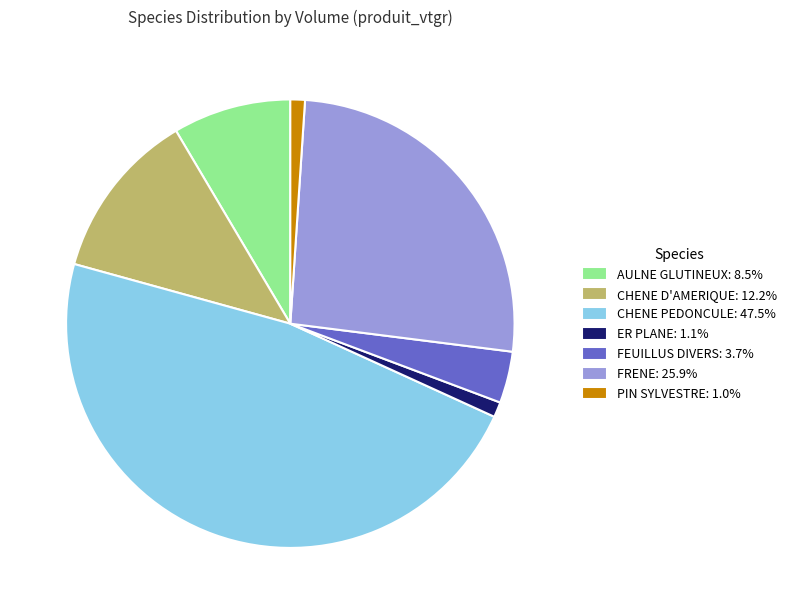

Does FEUILLUS DIVERS account for over 50% of the chart?

No